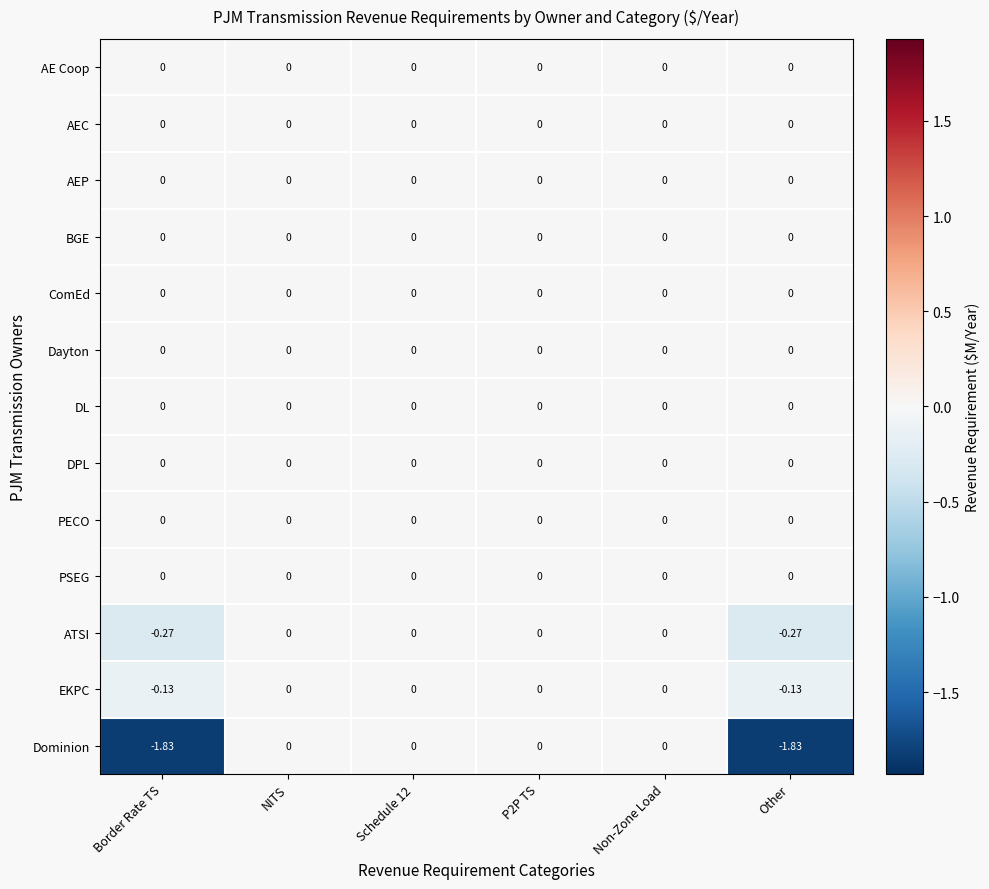

Between Non-Zone Load and Other, which series saw the biggest shift?

Dominion